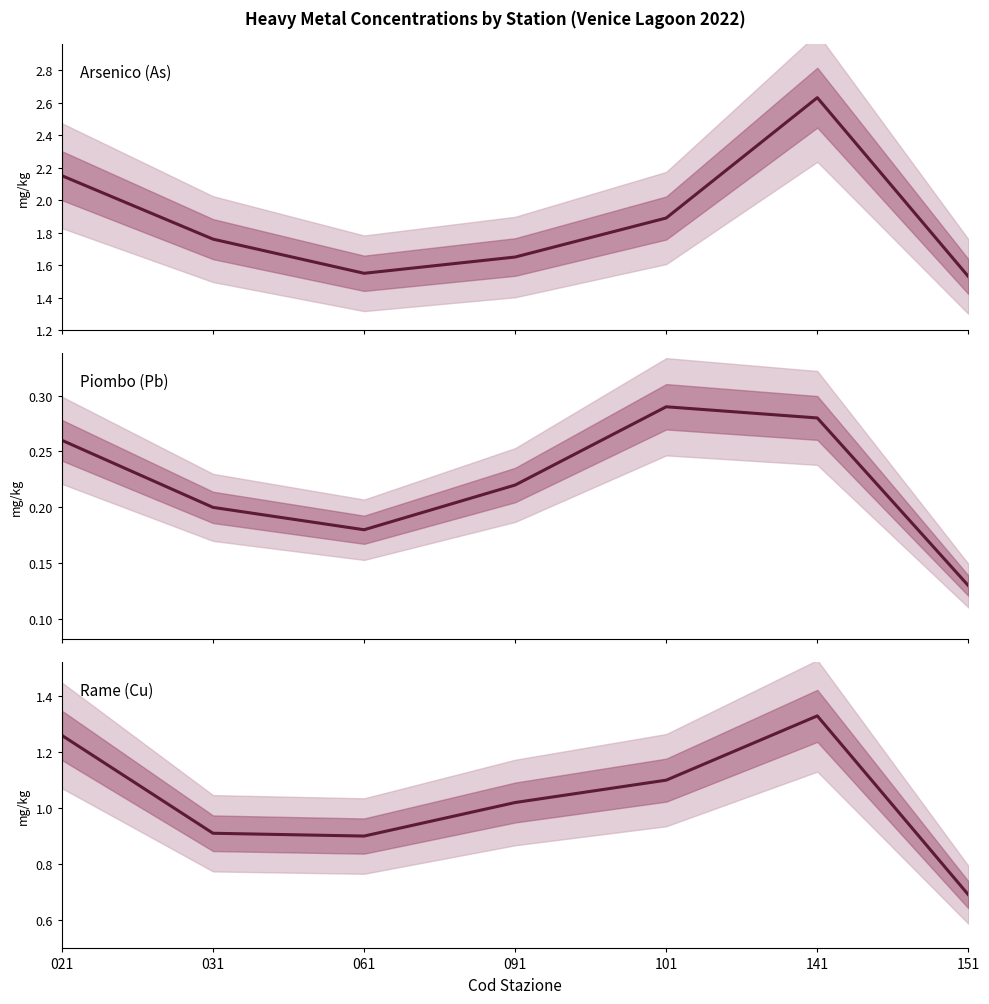

What is the maximum value for Arsenico (As)?

2.6